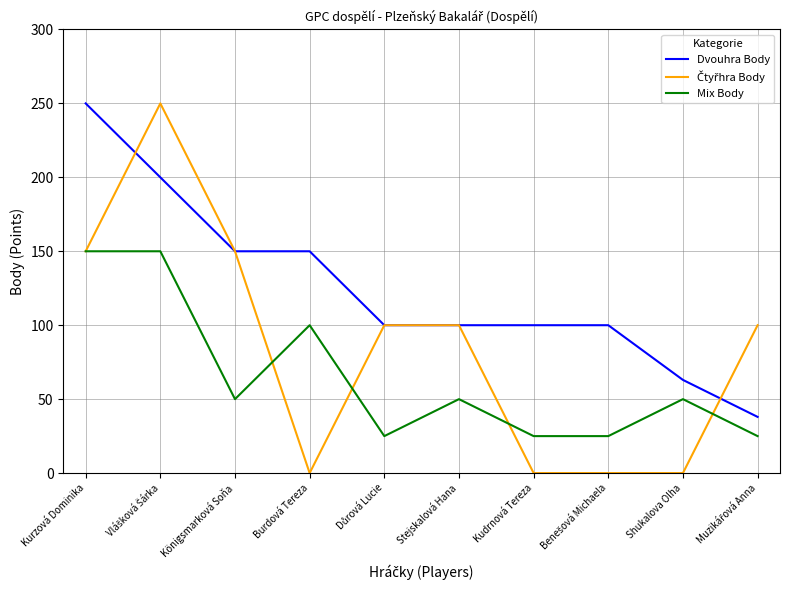

True or false: Mix Body and Dvouhra Body cross at least once.

False